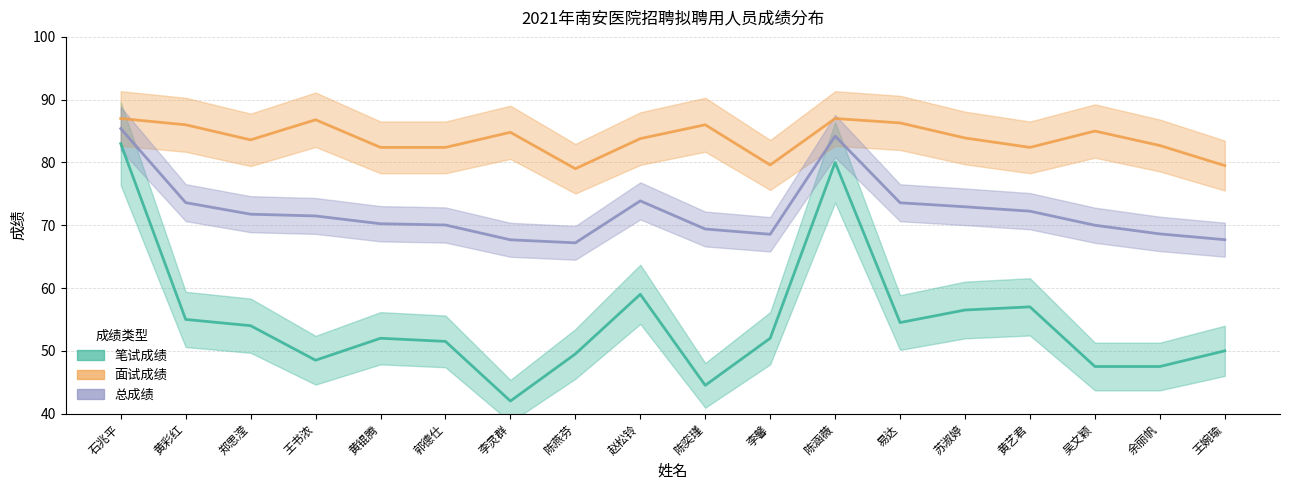

What is the difference between the second highest and second lowest values in the 笔试成绩 series?

35.5